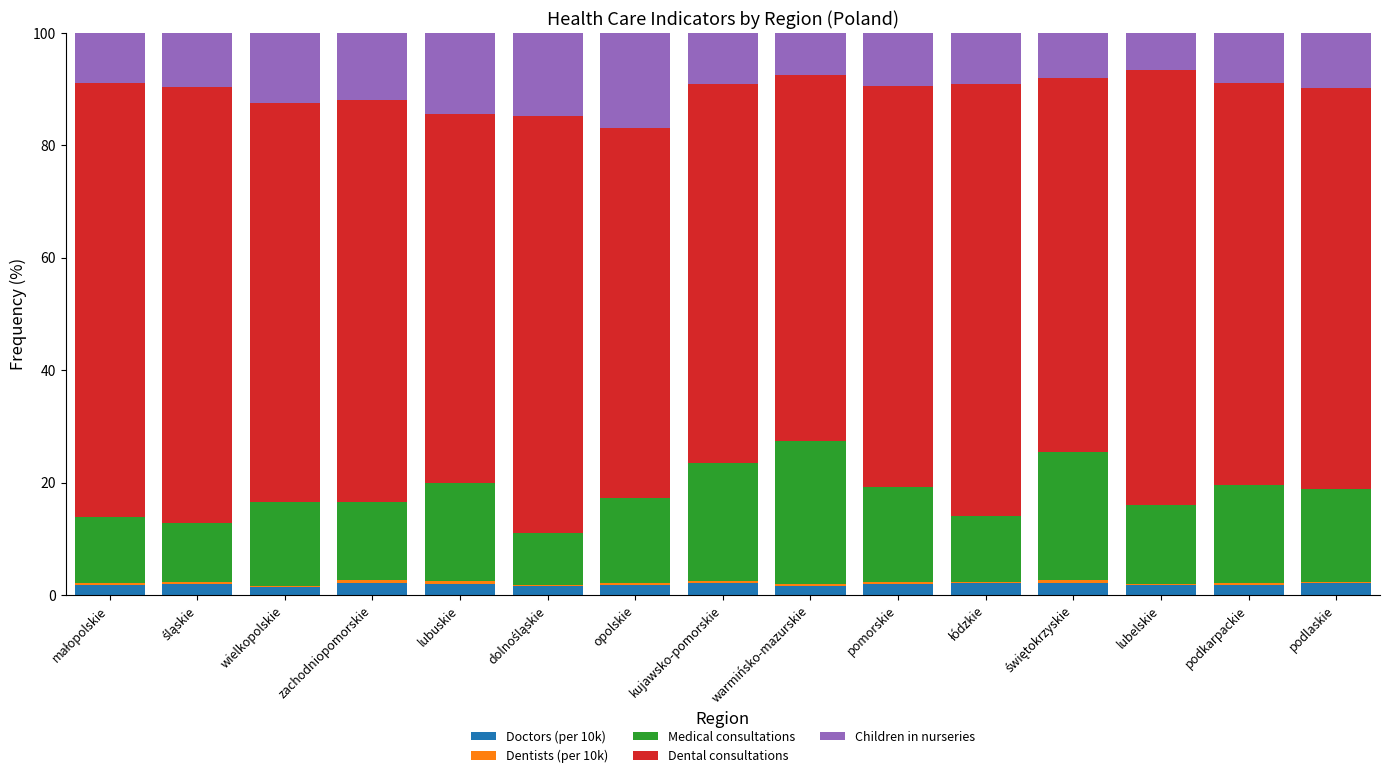

What is the highest value of the Doctors (per 10k) series?

2.3